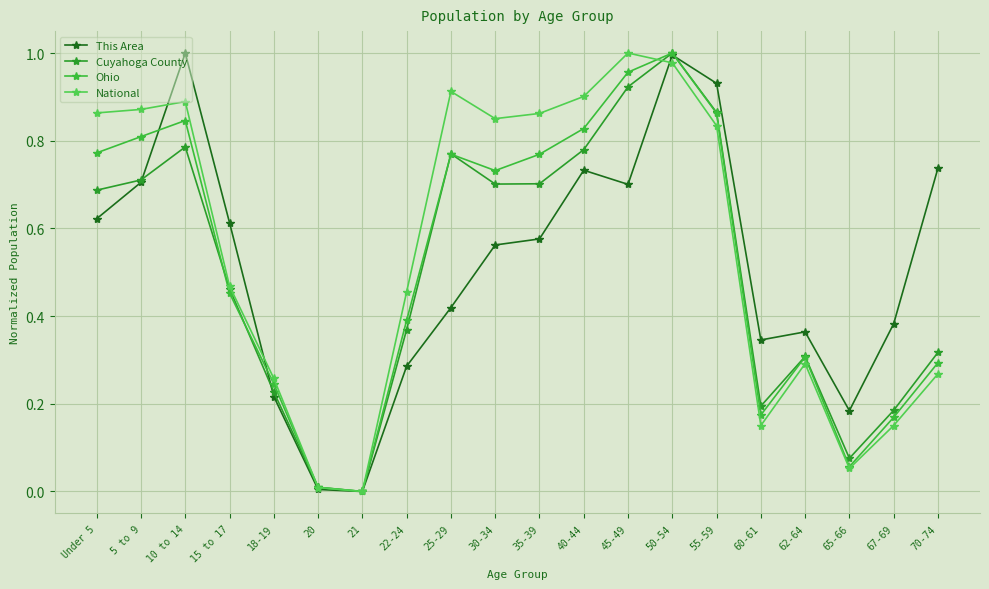

What is the total value across all series at 18-19?

0.9